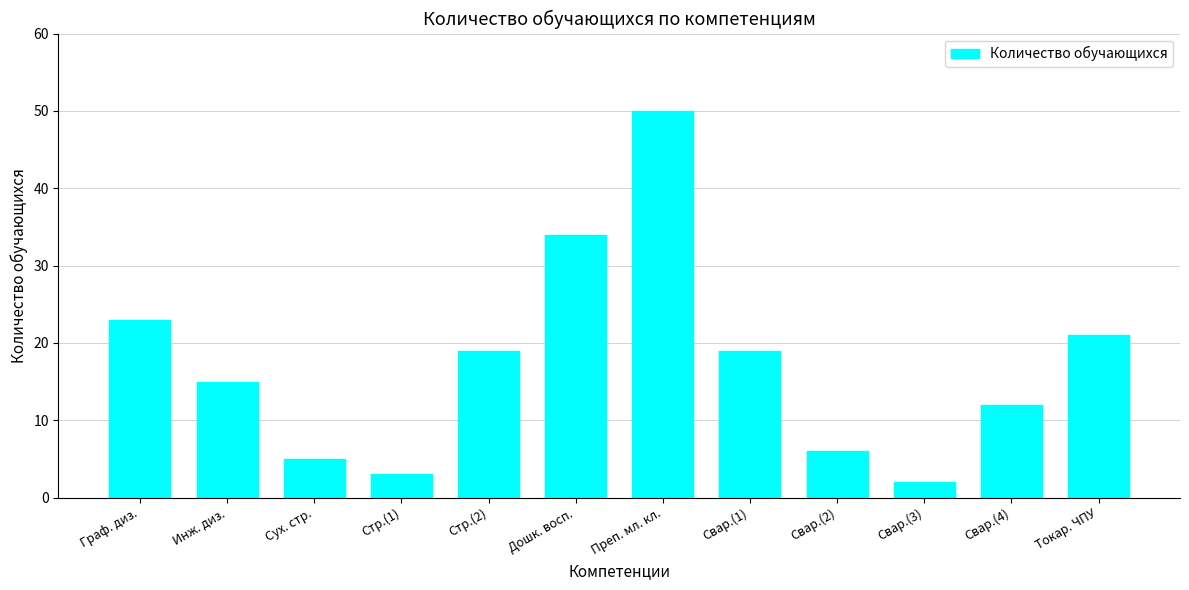

At which label does the data first exceed 19?

Граф. диз.